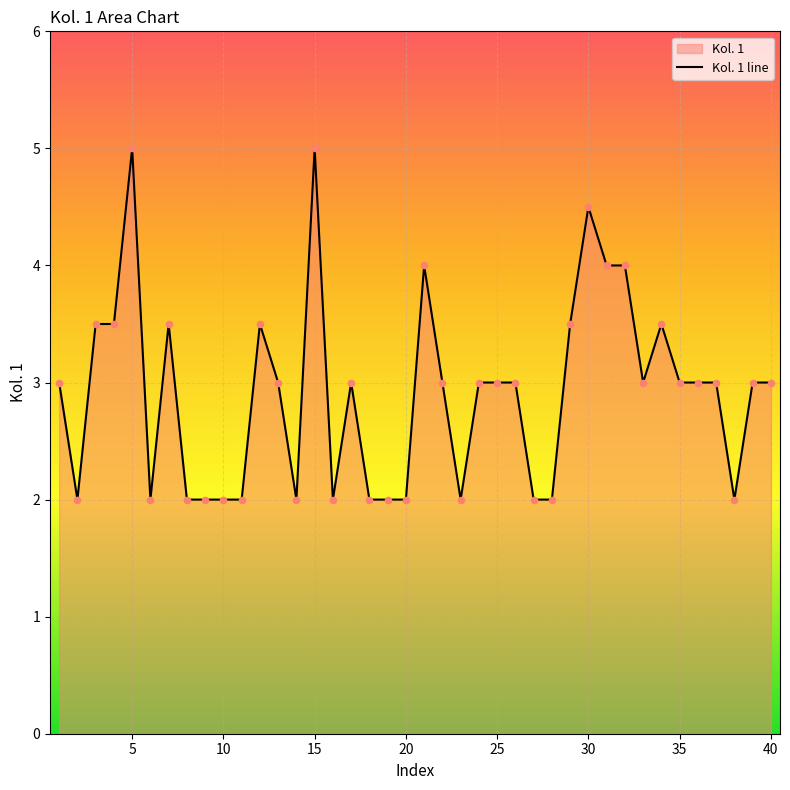

What is the ratio of the value at 5 to the value at 30?

1.1